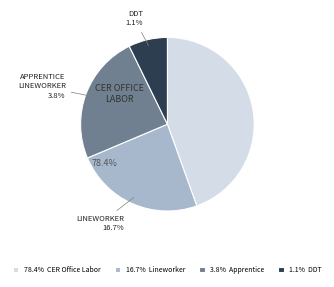

How many segments does this pie chart have?

4